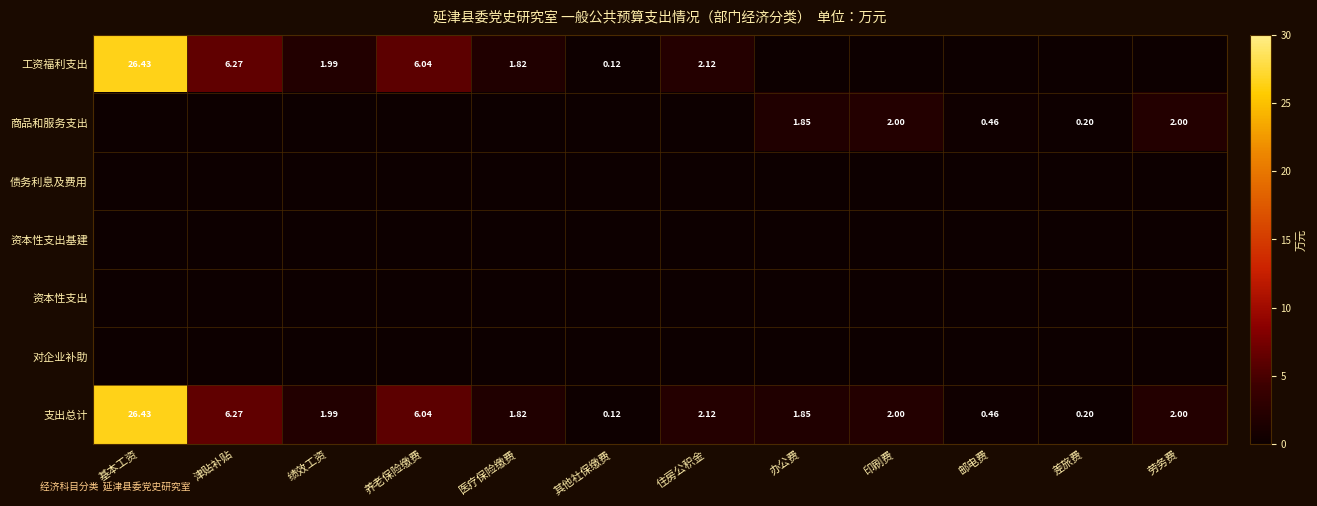

At which label is 支出总计 closest to 13?

津贴补贴